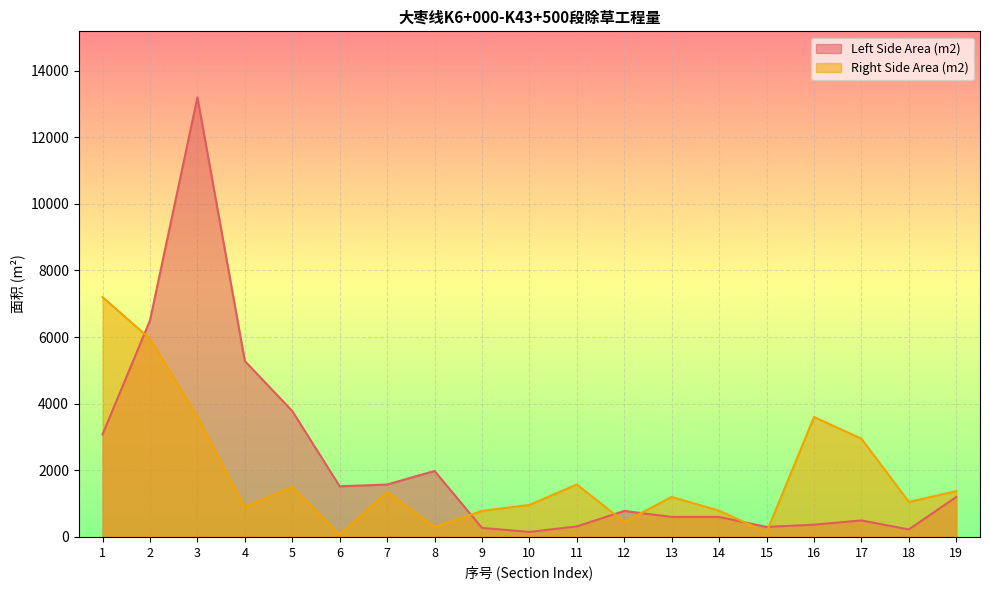

How many data points in Left Side Area (m2) are above 780?

9